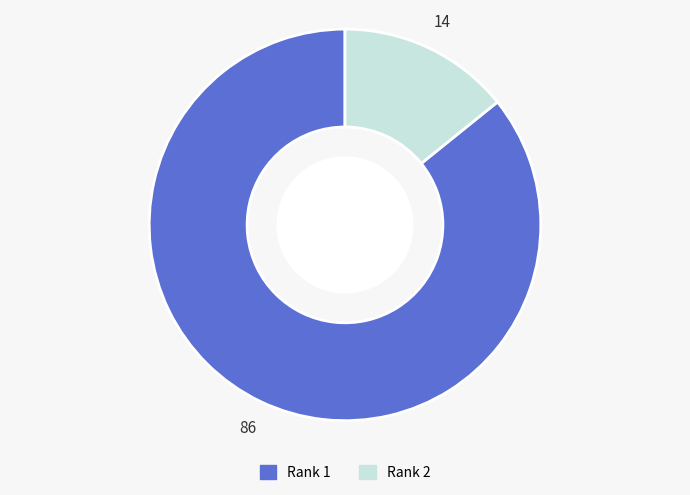

Is there a majority slice in this chart?

Yes